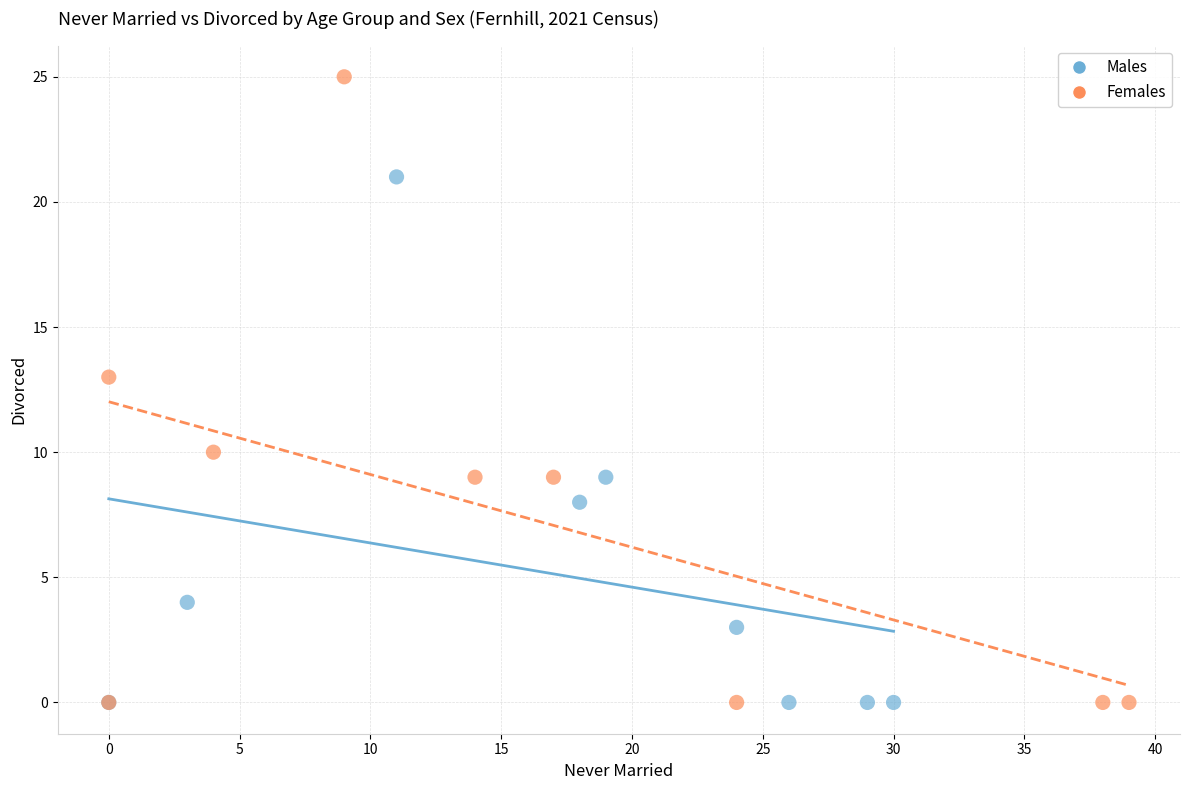

Which series has the largest Y range (max minus min)?

Females